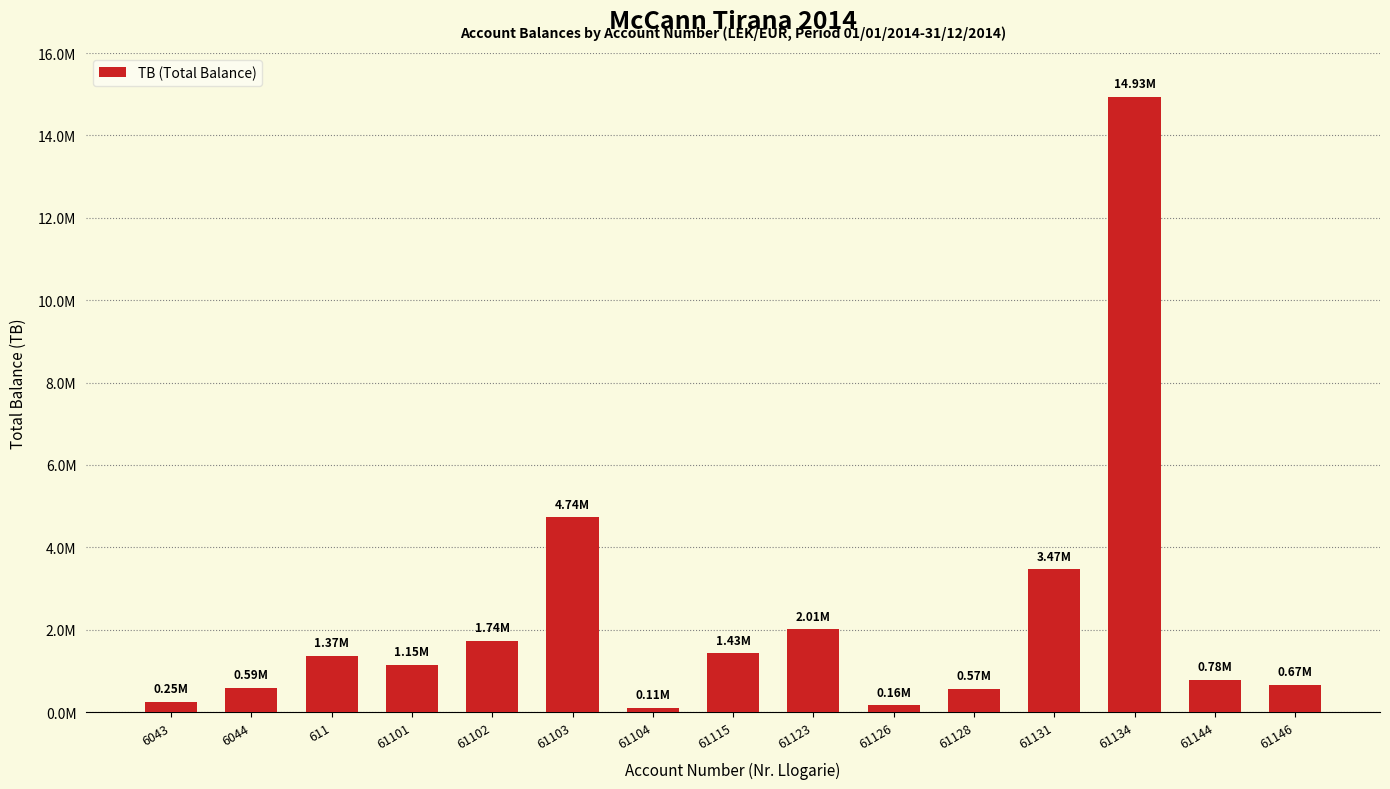

What is the label of the 8th bar from the left?

61115